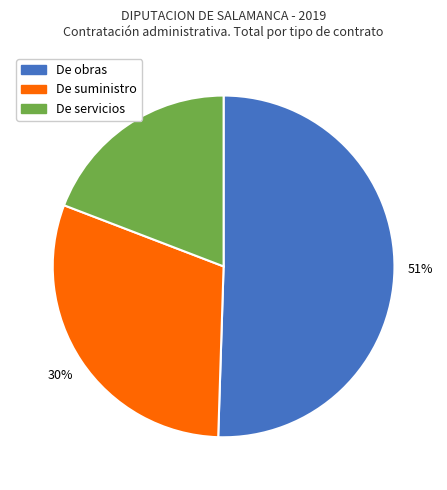

What percentage is the De servicios slice, to the nearest percent?

19%